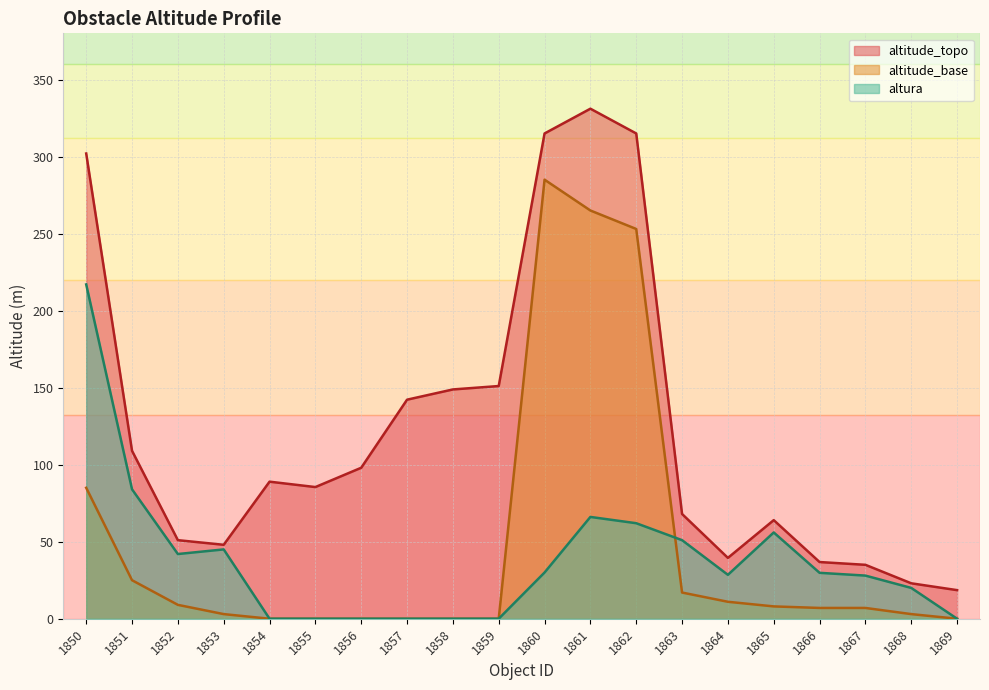

True or false: altura and altitude_base cross at least once.

True